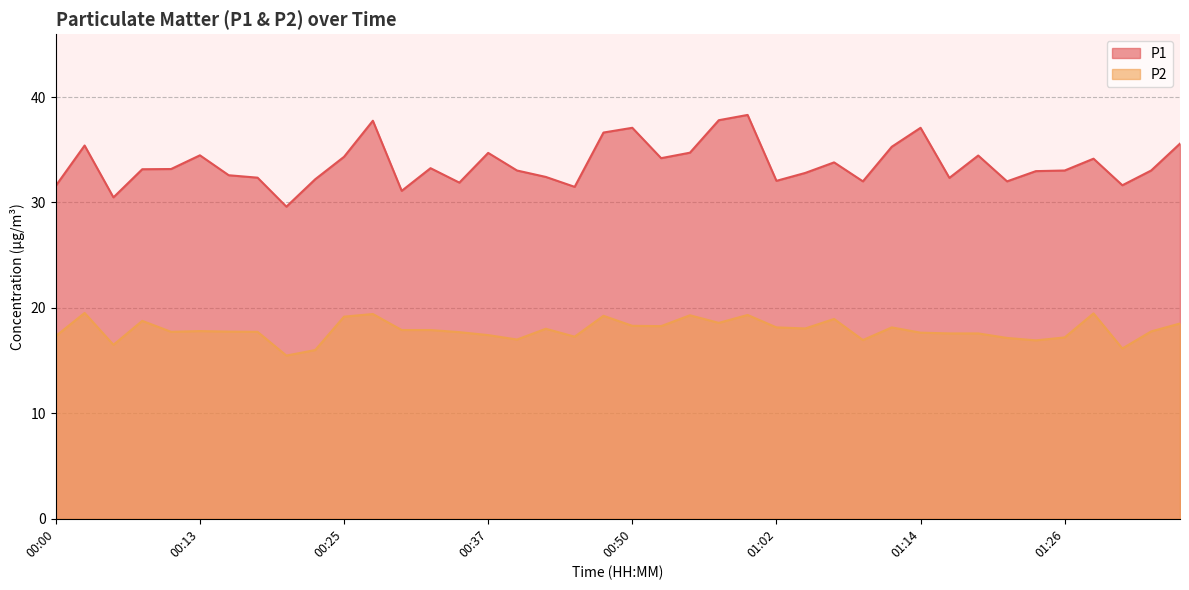

Rank the series by their average value, from highest to lowest.

P1, P2